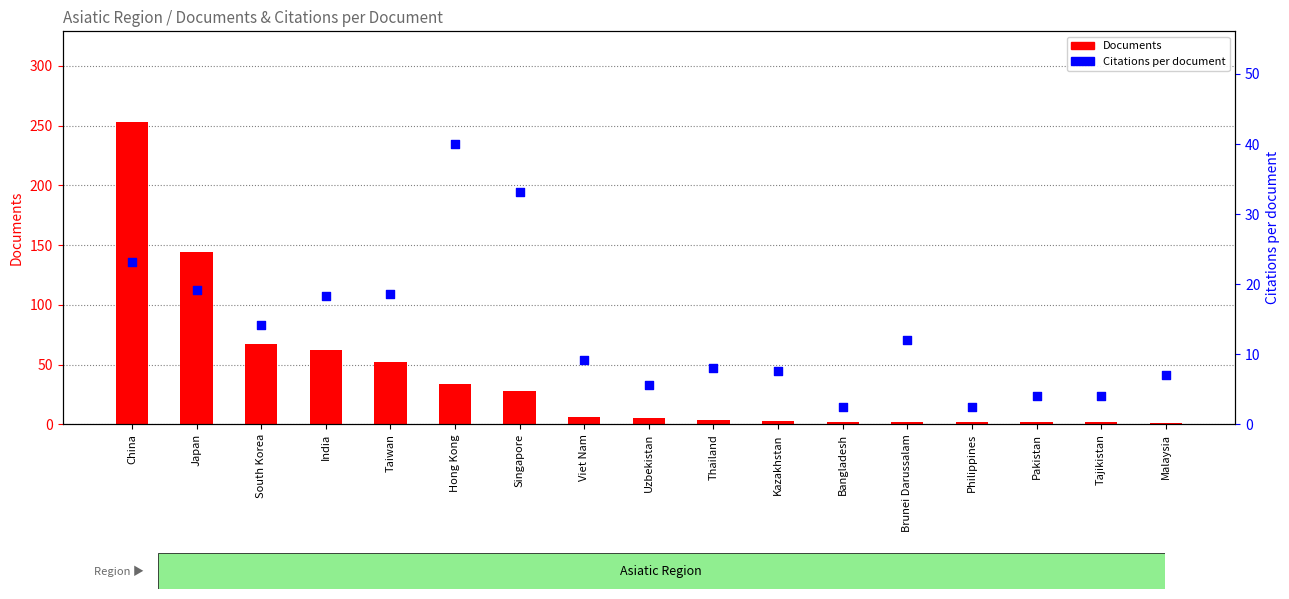

Which series reaches the minimum Y coordinate?

Documents